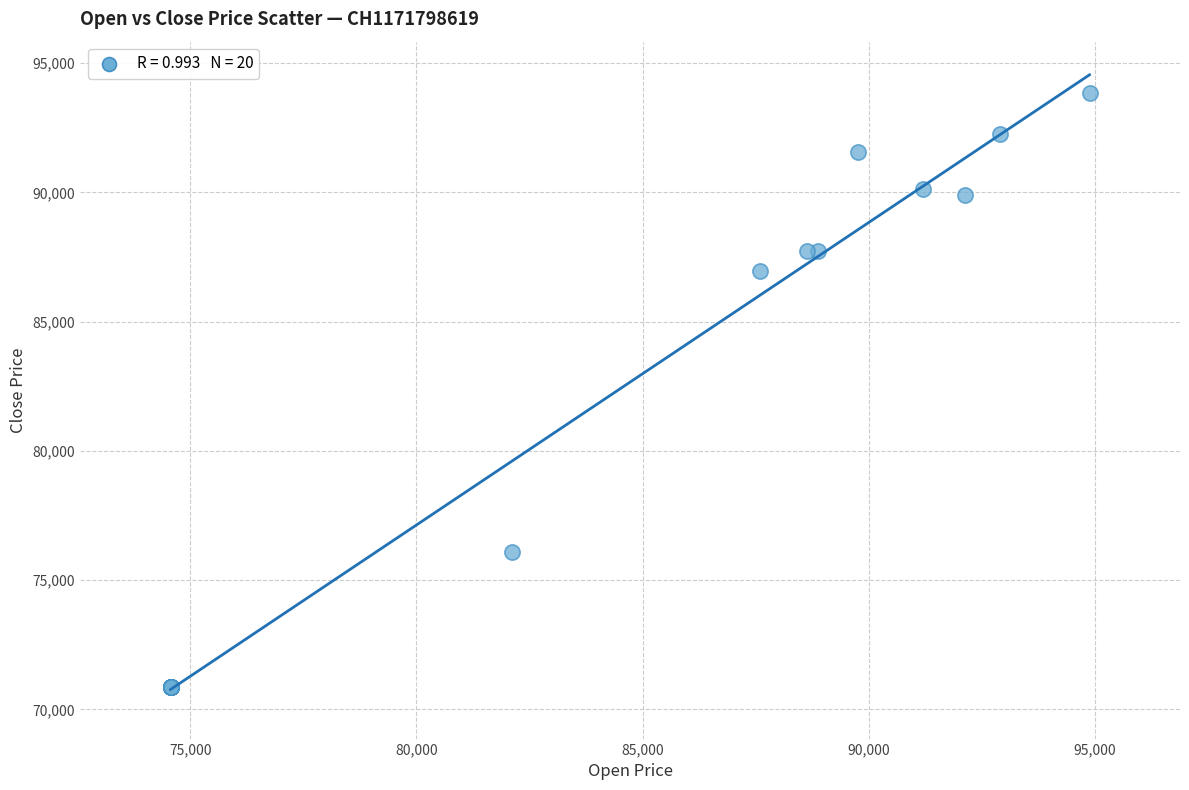

What Y value in the scatter plot is closest to 82352?

86970